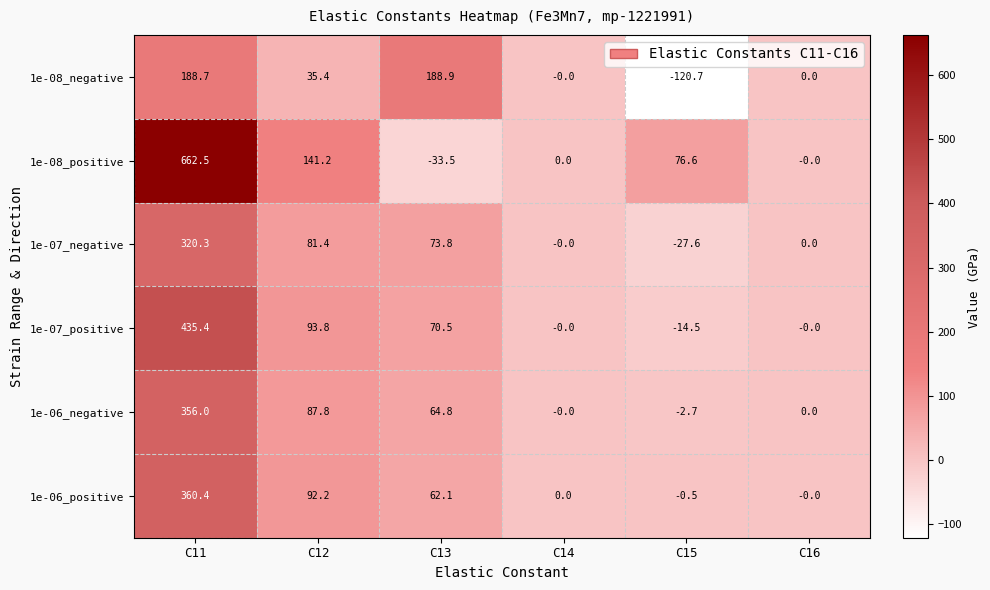

What is the difference between the maximum and minimum values in the 1e-08_negative series?

309.6